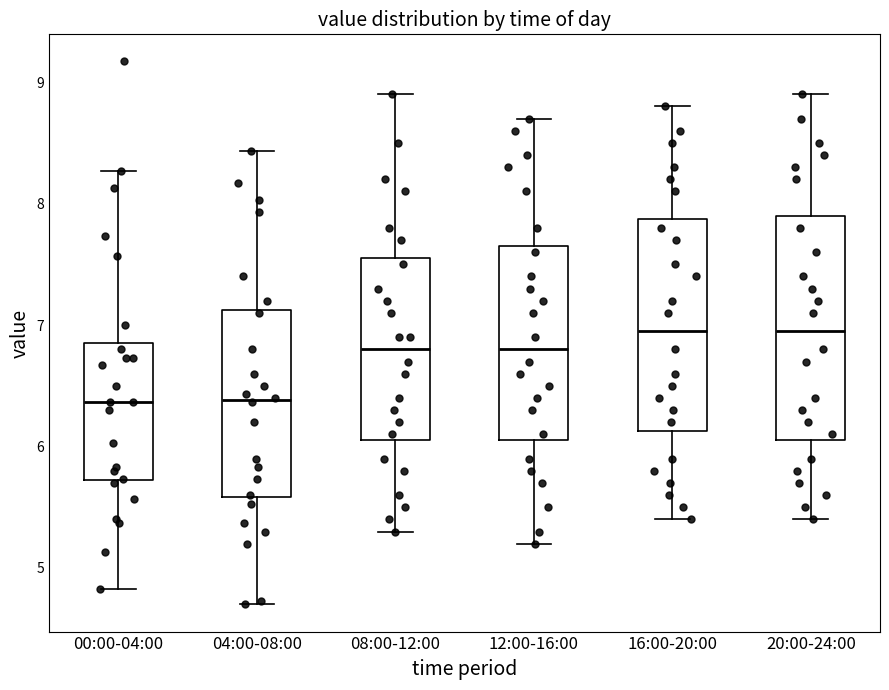

Reading left to right, read every box against the y-axis: the position of its median line, the range the box covers, and the ends of its whiskers. The values are not printed on the chart, so give them approximately, as read against the axis.

00:00-04:00: median 6.4, box 5.7 to 6.9, whiskers 4.8 to 8.3
04:00-08:00: median 6.4, box 5.6 to 7.1, whiskers 4.7 to 8.4
08:00-12:00: median 6.8, box 6.1 to 7.6, whiskers 5.3 to 8.9
12:00-16:00: median 6.8, box 6.1 to 7.7, whiskers 5.2 to 8.7
16:00-20:00: median 7.0, box 6.1 to 7.9, whiskers 5.4 to 8.8
20:00-24:00: median 7.0, box 6.1 to 7.9, whiskers 5.4 to 8.9